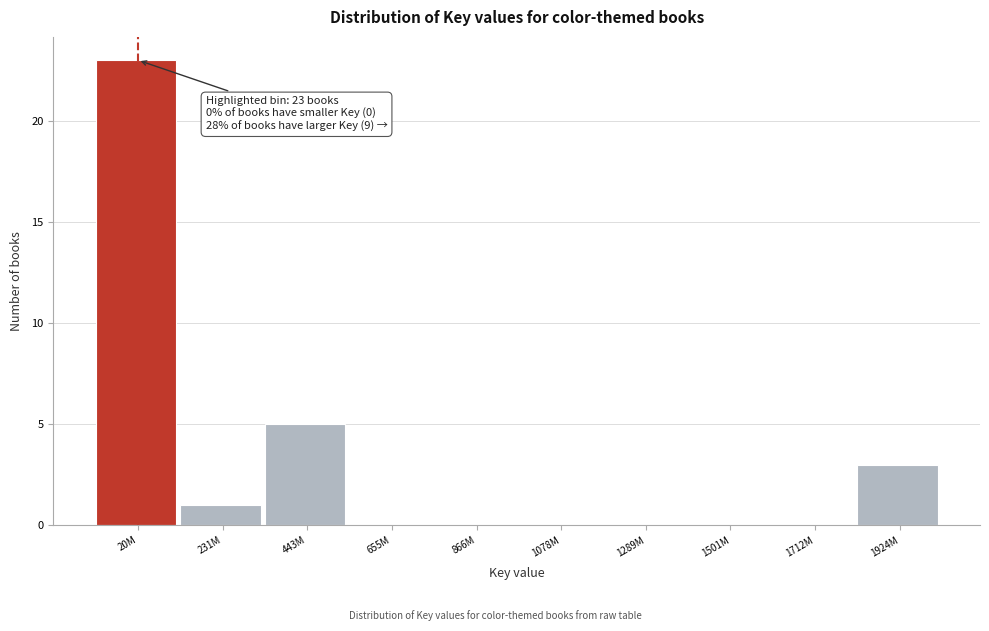

Reading left to right, what are all the values shown in this chart?

20M=23	231M=1	443M=5	655M=0	866M=0	1078M=0	1289M=0	1501M=0	1712M=0	1924M=3